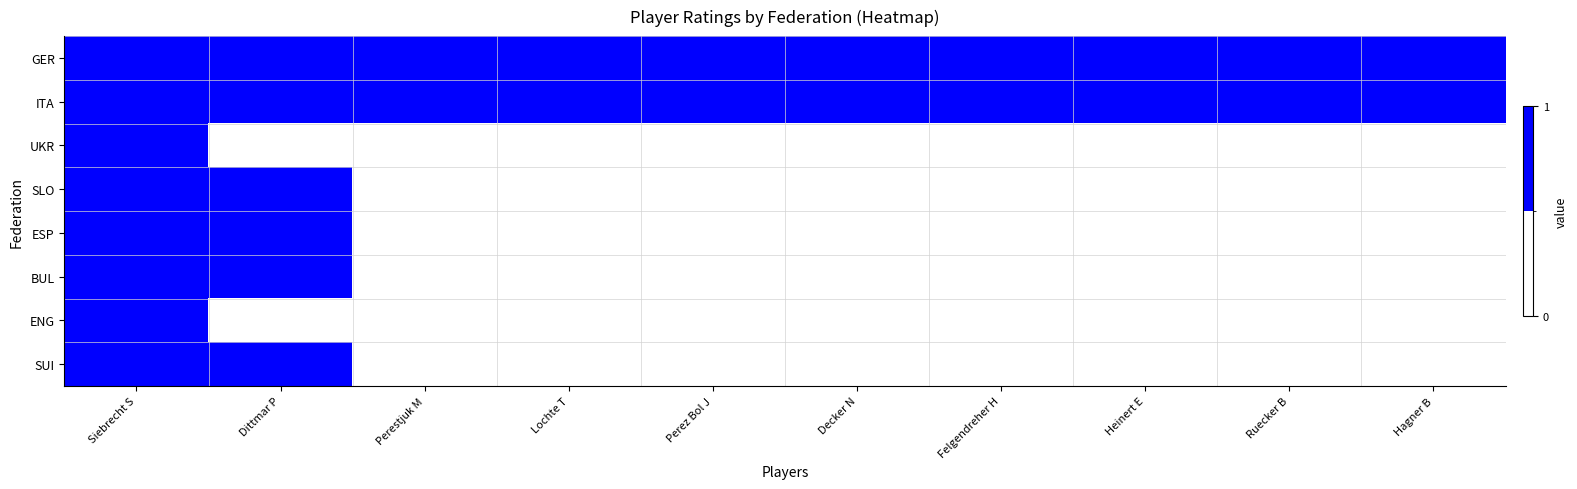

Which series has the widest spread of values?

UKR